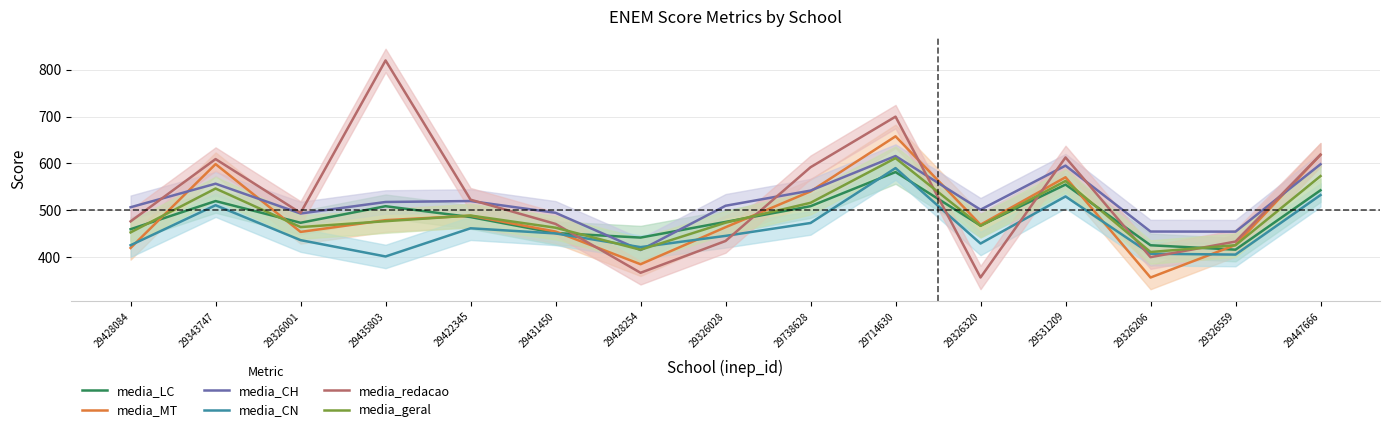

What are all the series names shown in the legend?

media_LC, media_MT, media_CH, media_CN, media_redacao, media_geral